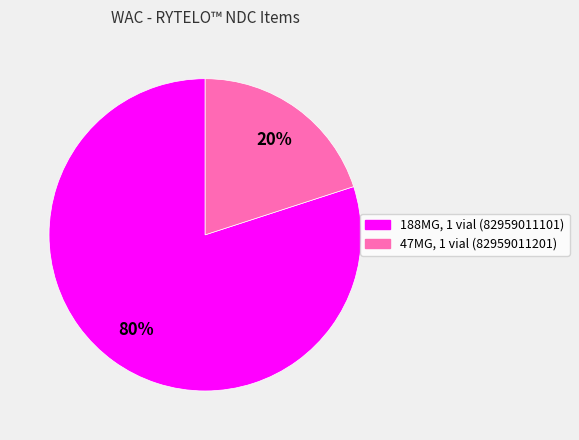

Does any single category account for the majority?

Yes